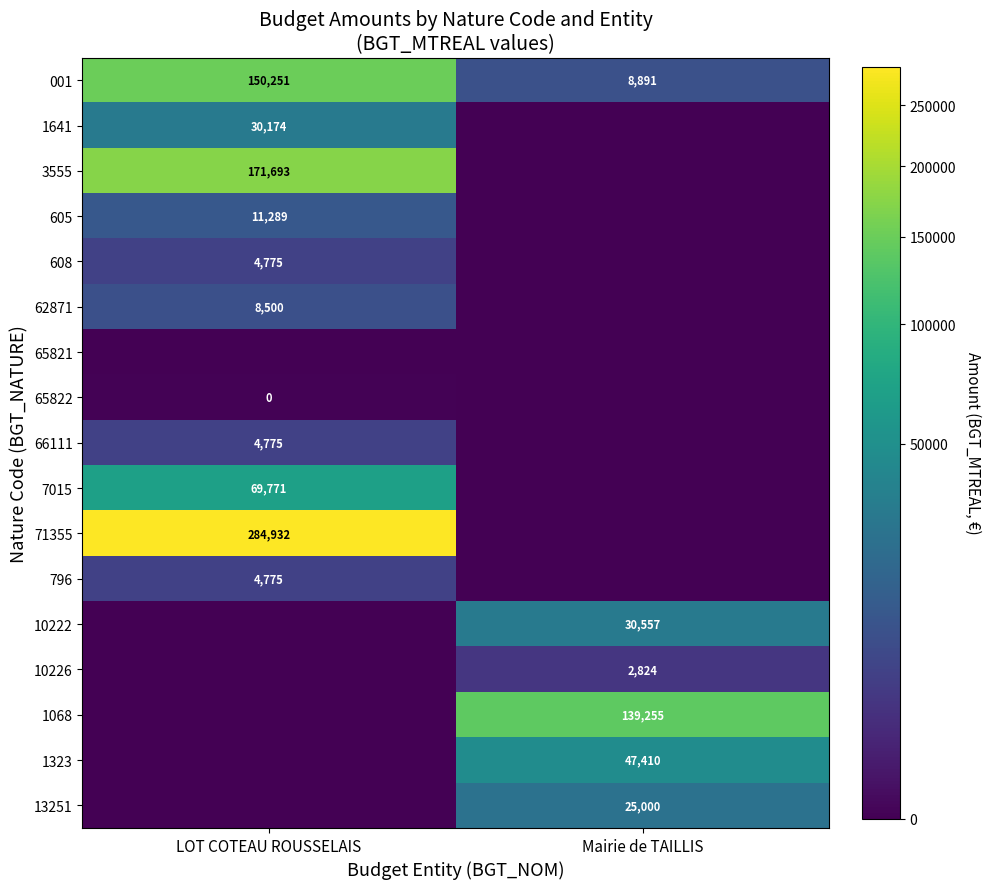

At how many categories does at least one series exceed 254968?

1